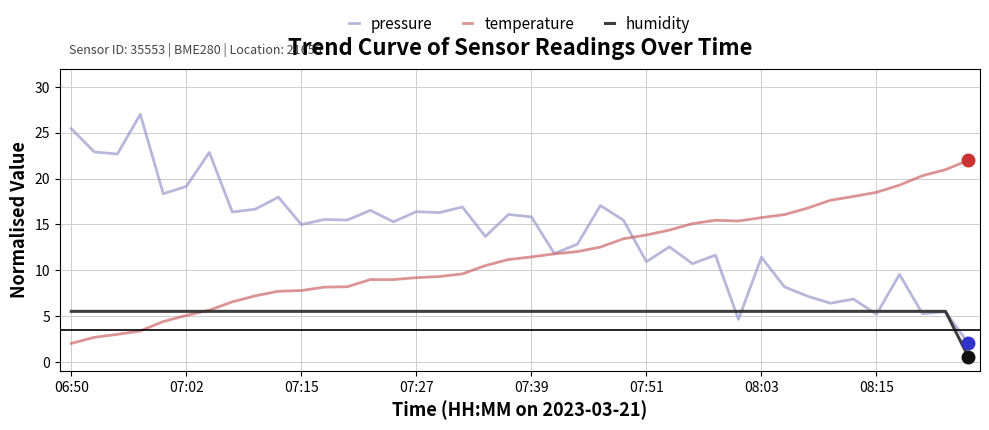

True or false: temperature and humidity intersect in this chart.

True